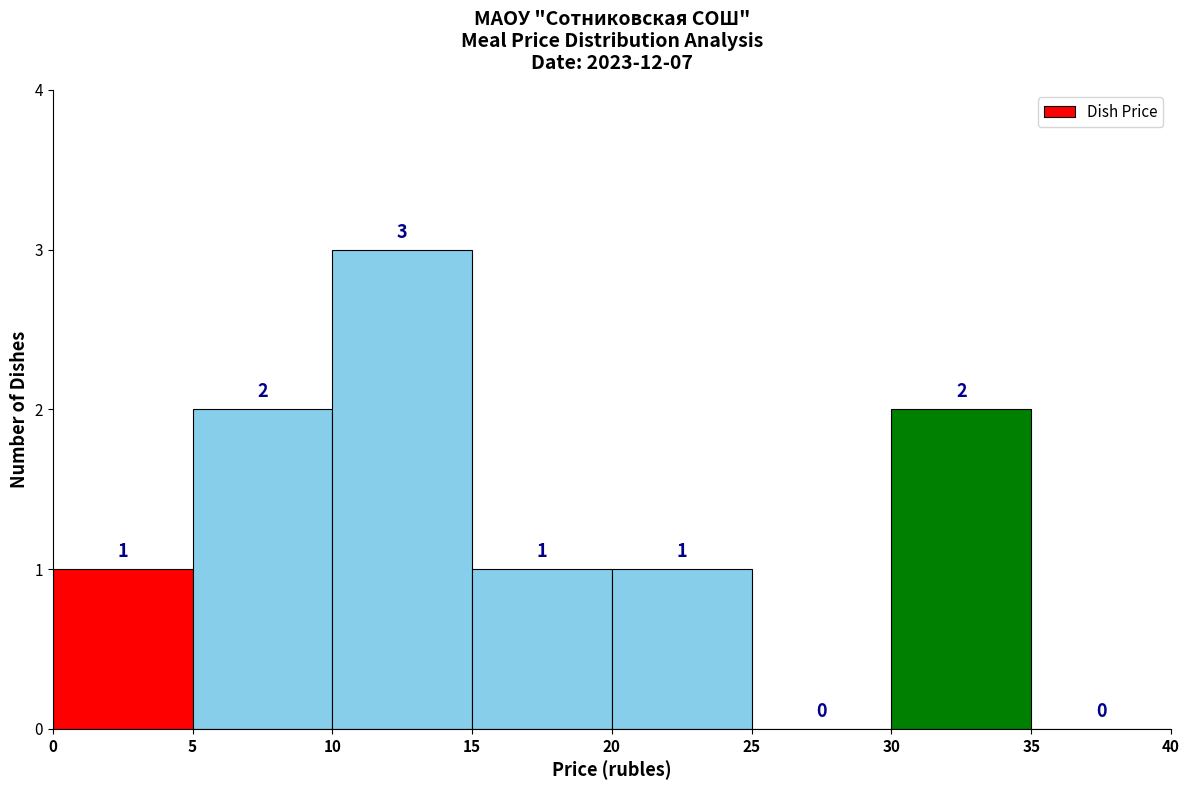

Reading left to right, list every bar in this chart as the range it spans on the x-axis followed by its height.

0 to 5: 1
5 to 10: 2
10 to 15: 3
15 to 20: 1
20 to 25: 1
25 to 30: 0
30 to 35: 2
35 to 40: 0